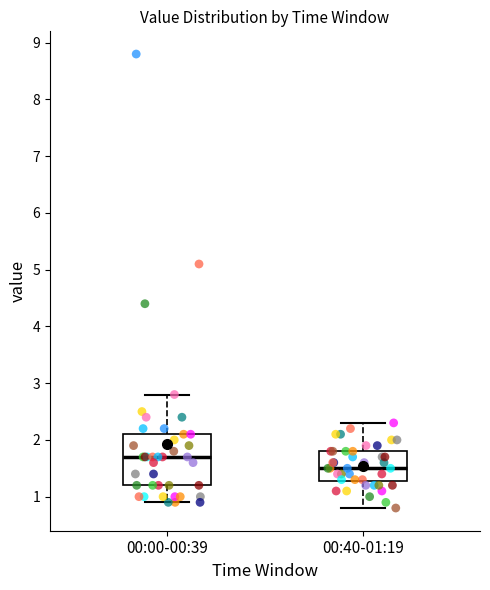

Reading left to right, transcribe this box plot: for each box, give where its median line is, the range the box spans, and where its two whiskers end, as read against the y-axis. The values are not printed on the chart, so give them approximately, as read against the axis.

00:00-00:39: median 1.7, box 1.2 to 2.1, whiskers 0.9 to 2.8
00:40-01:19: median 1.5, box 1.3 to 1.8, whiskers 0.8 to 2.3